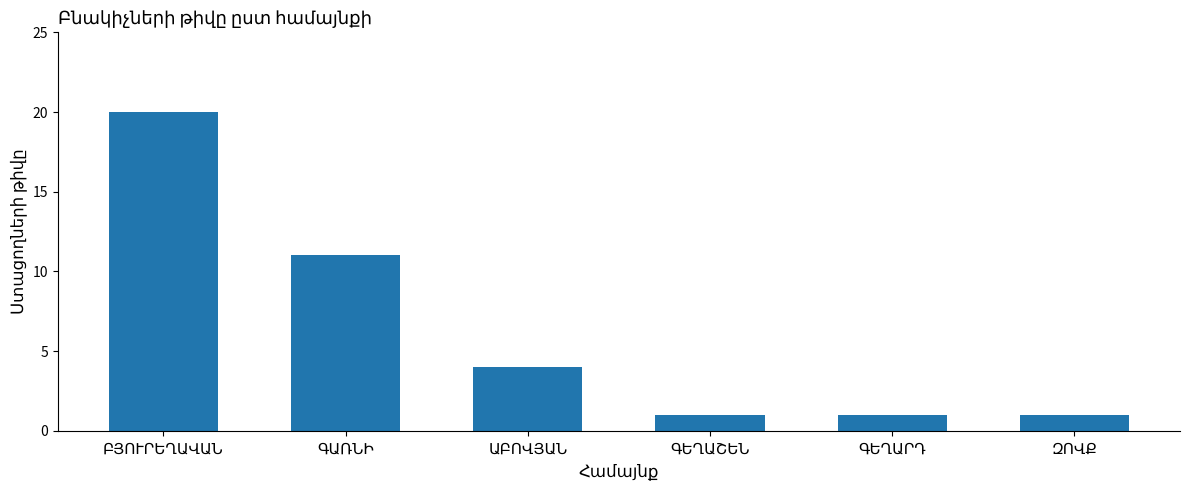

Does the chart contain stacked bars?

No